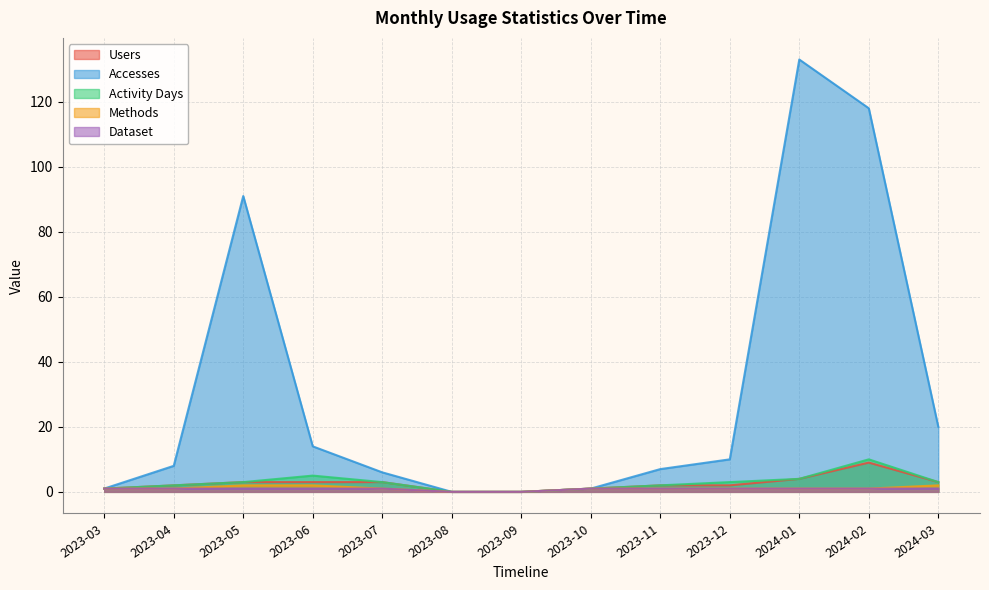

At which label is Activity Days closest to 5?

2023-06